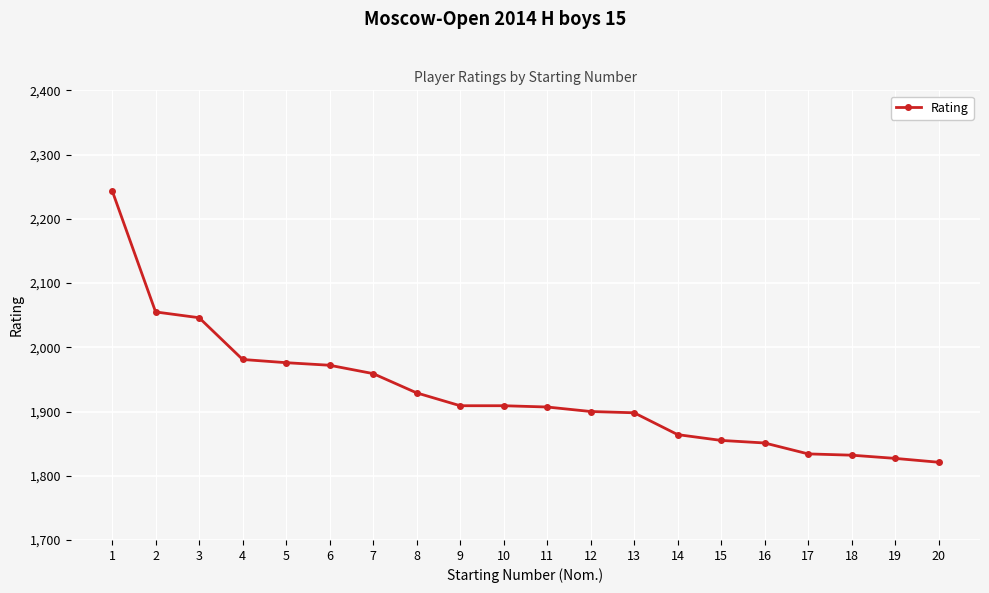

What is the change in value from 6 to 12?

-72